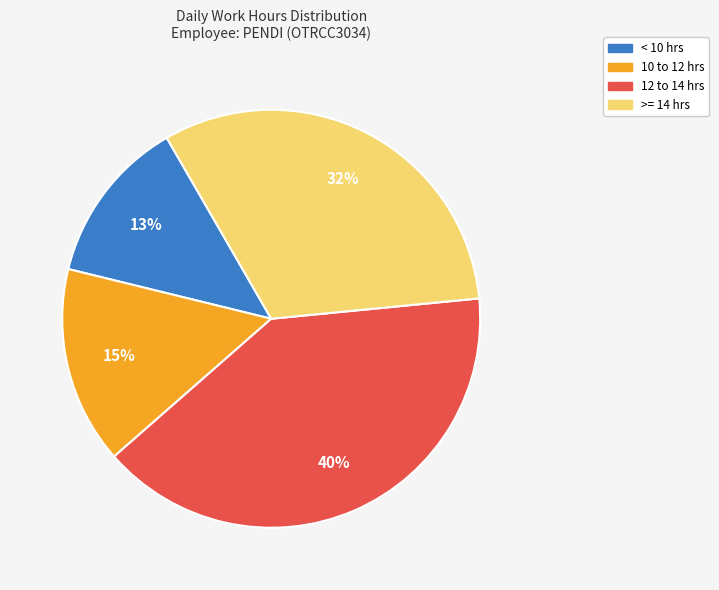

To the nearest percent, what is the combined percentage of < 10 hrs and 10 to 12 hrs?

28%